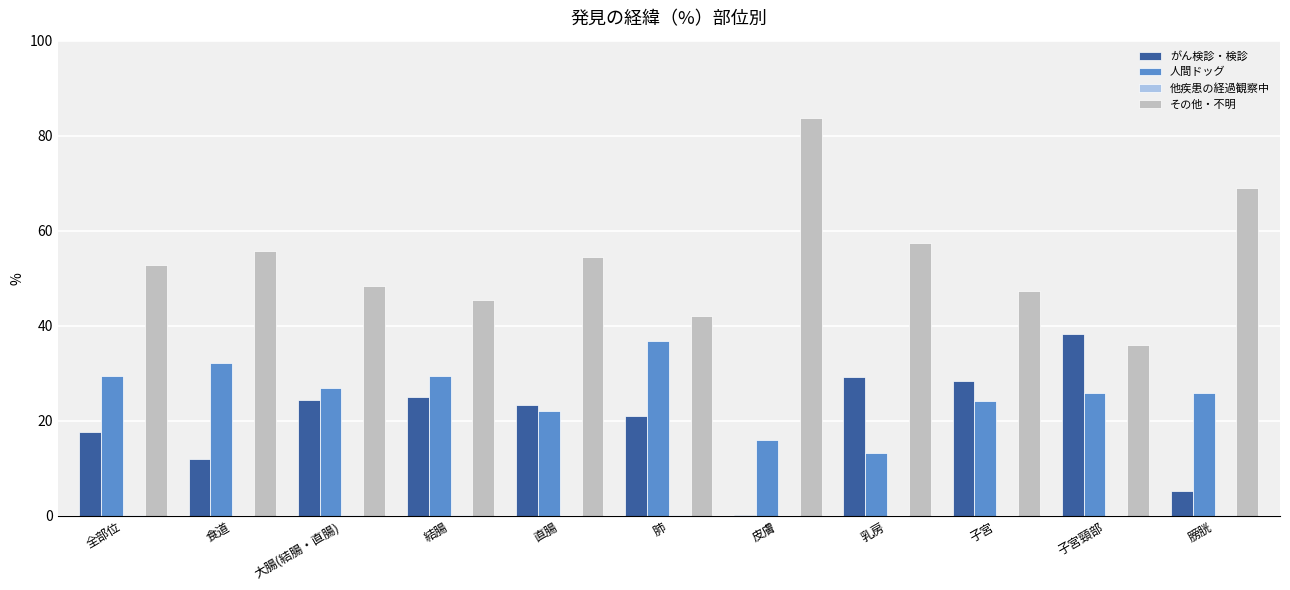

What is the maximum value shown in the chart?

83.7